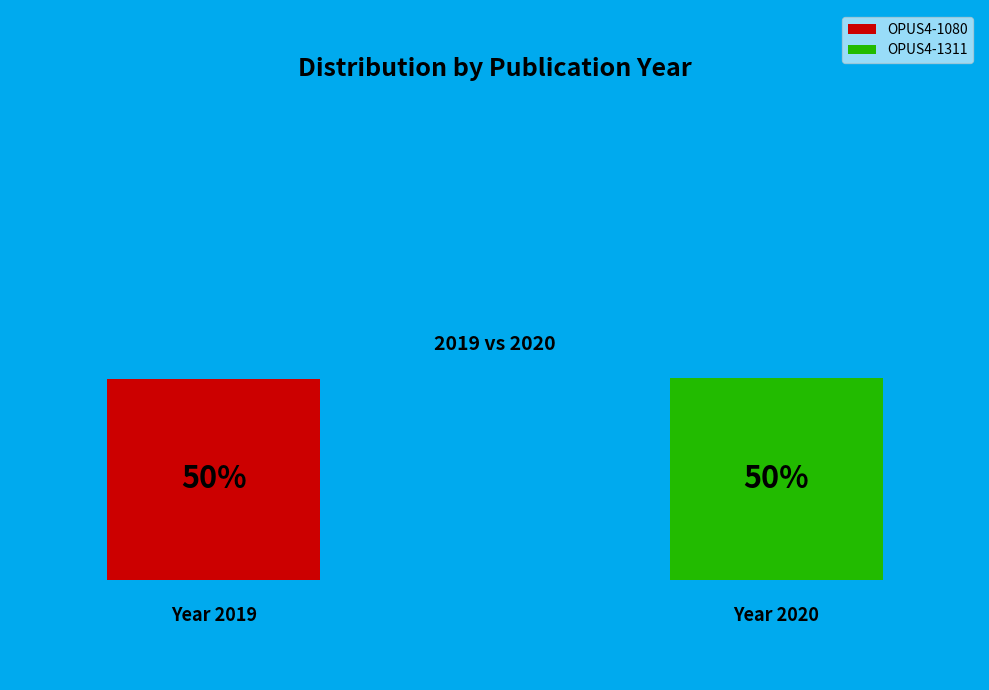

Which slice is the smallest?

OPUS4-1080